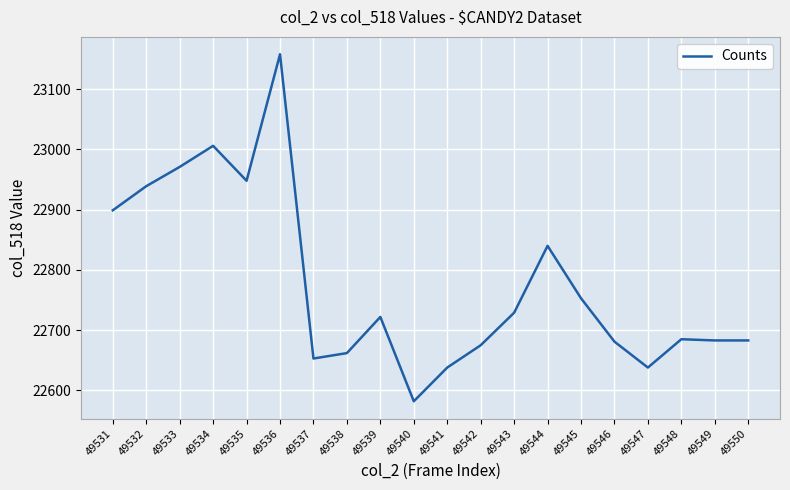

What value does the data have at 49538, to the nearest 100?

22700